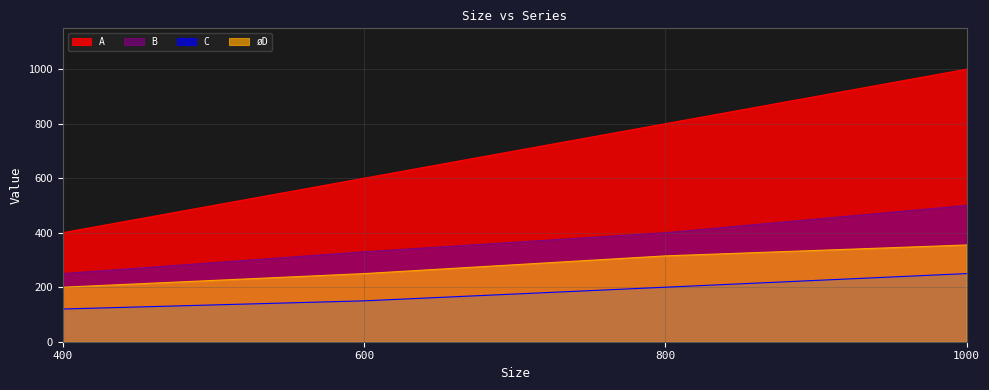

What is the difference between the highest and lowest values at 600?

450